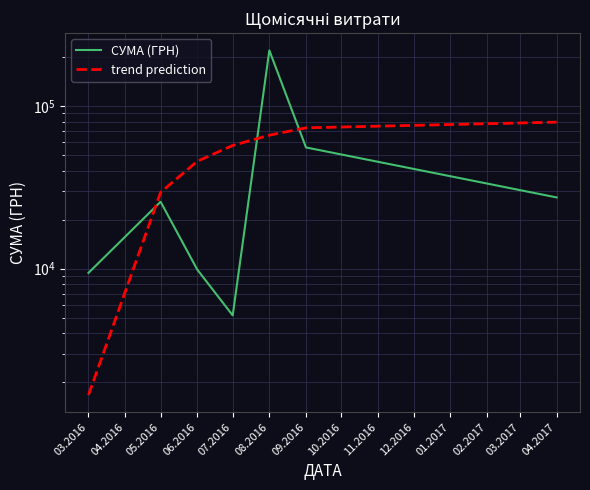

How many series are shown in this chart?

2